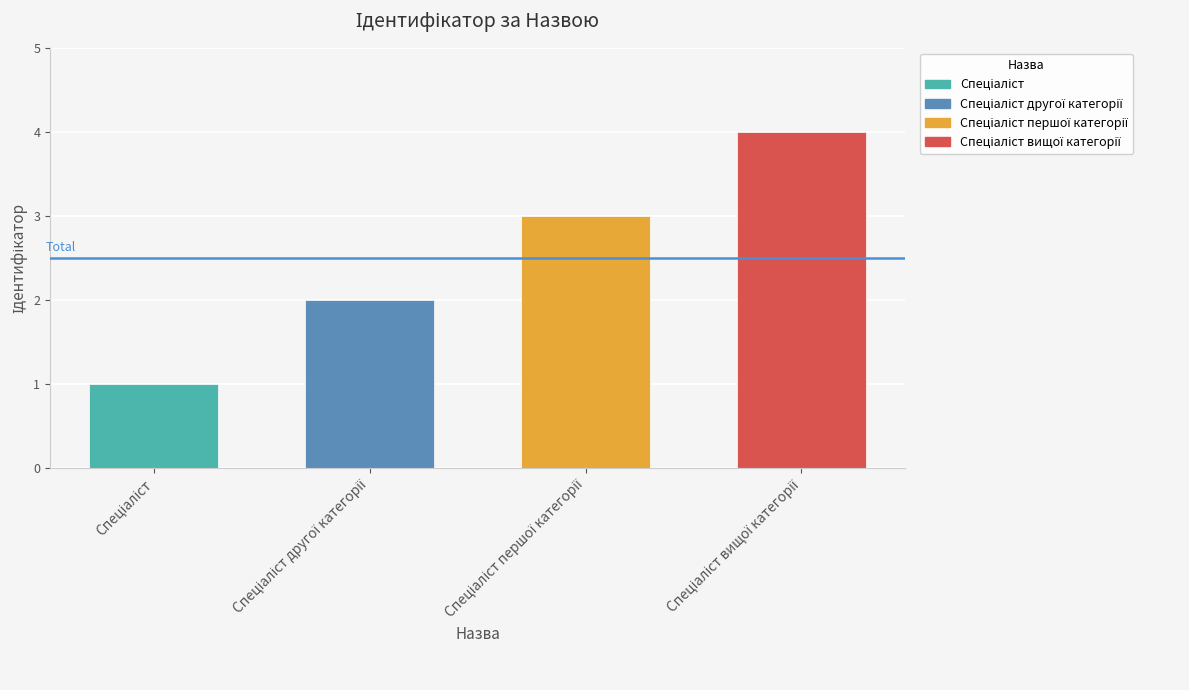

Does the chart contain any negative values?

No